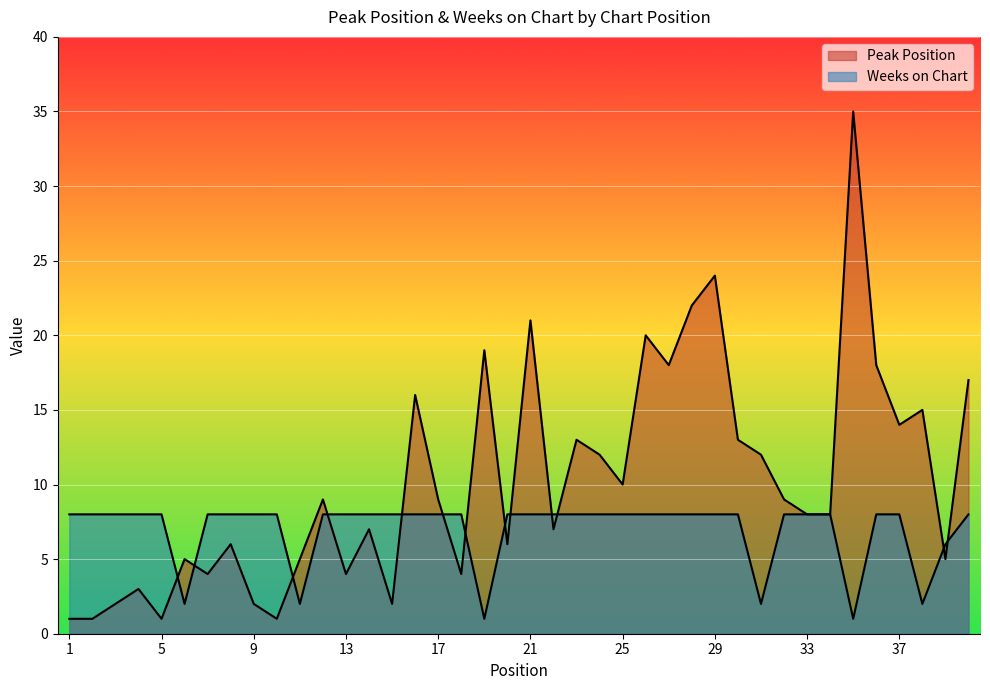

The Weeks on Chart series shows 8 at 29. True or false?

True